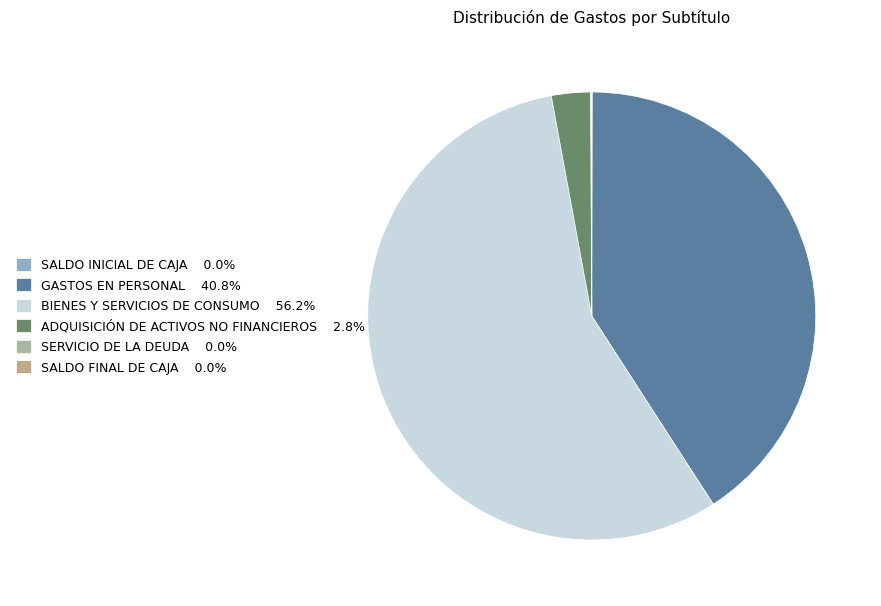

How many slices are in this pie chart?

6